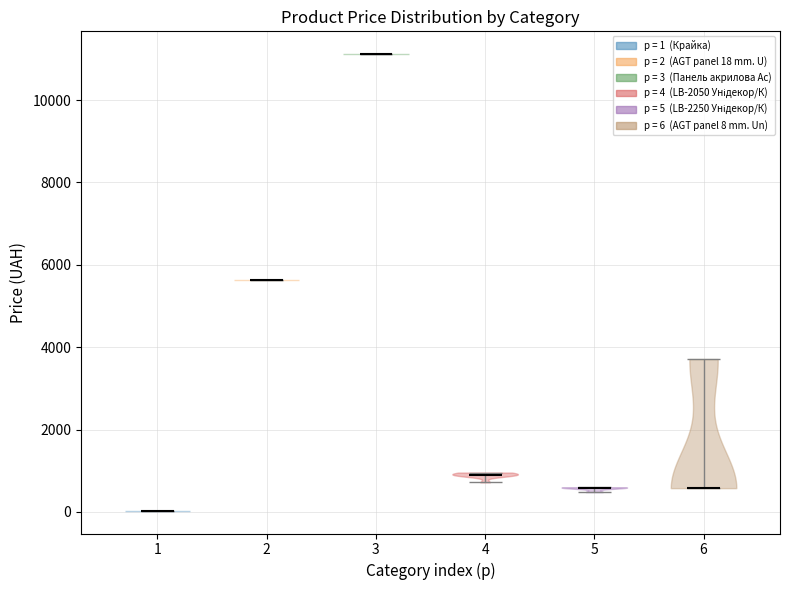

Which violin has the lowest median line?

1